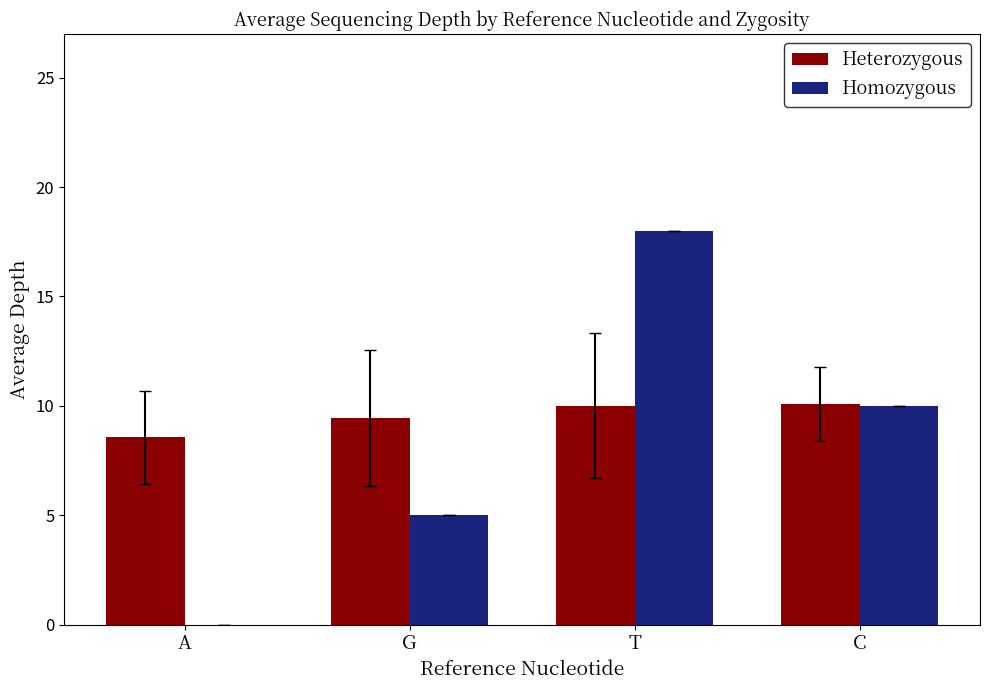

The value of Homozygous at C is 13.9. True or false?

False